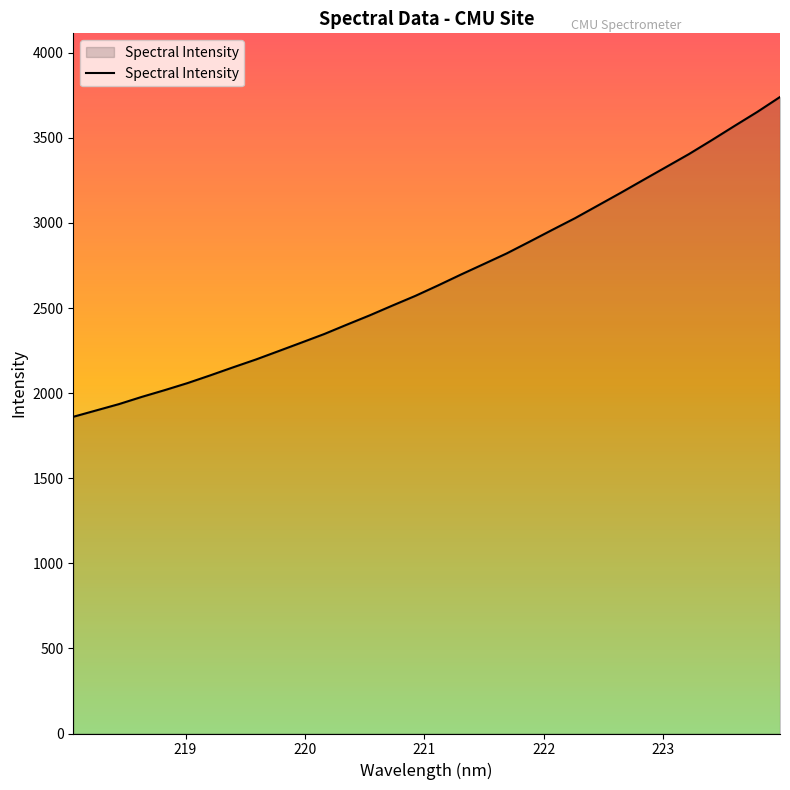

How many lines are shown in the chart?

1